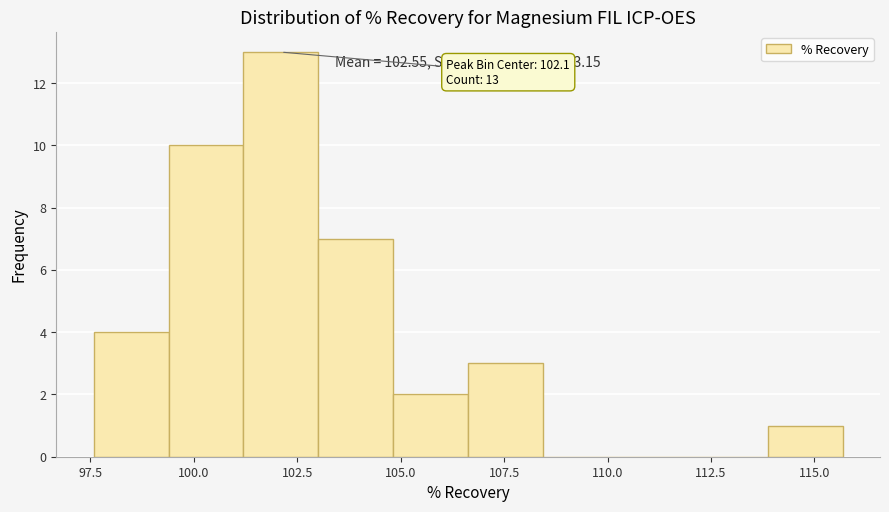

Read against the x-axis, roughly where is the centre of the tallest bar?

102.0